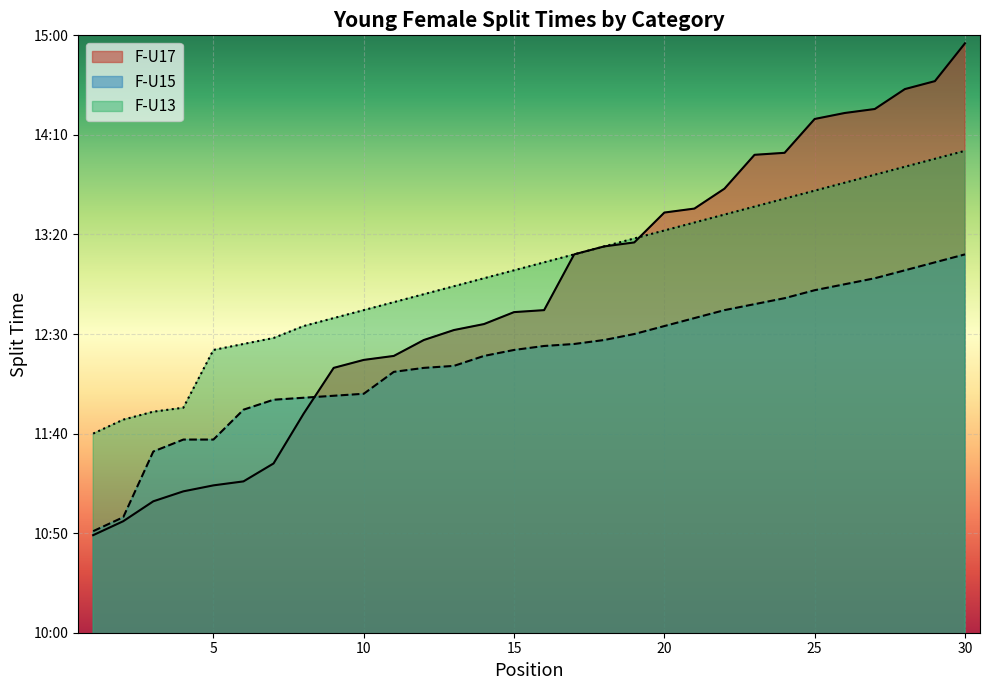

At which label does F-U17 first exceed 762?

17